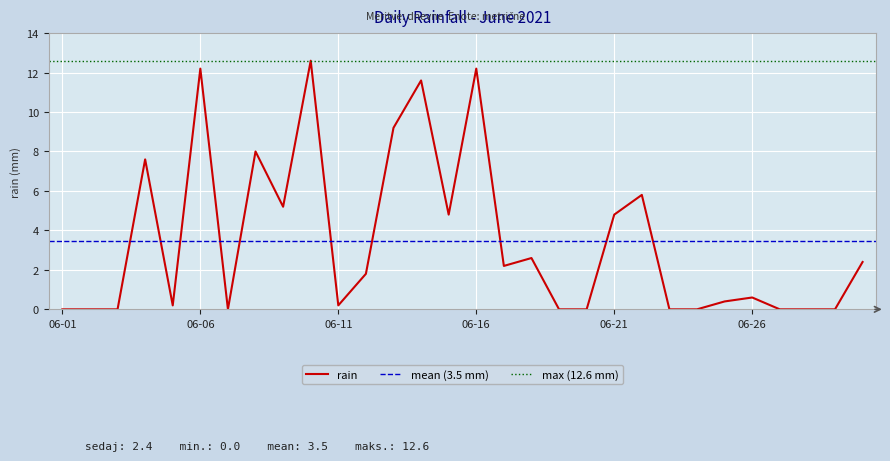

At which category does the chart reach its peak across all series?

2021-06-10